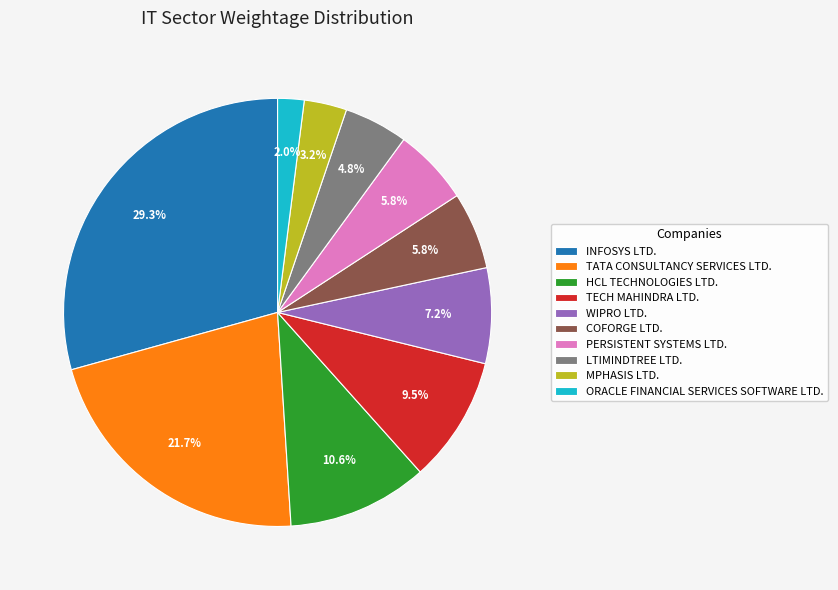

What portion of the pie excludes TATA CONSULTANCY SERVICES LTD.?

78.3%